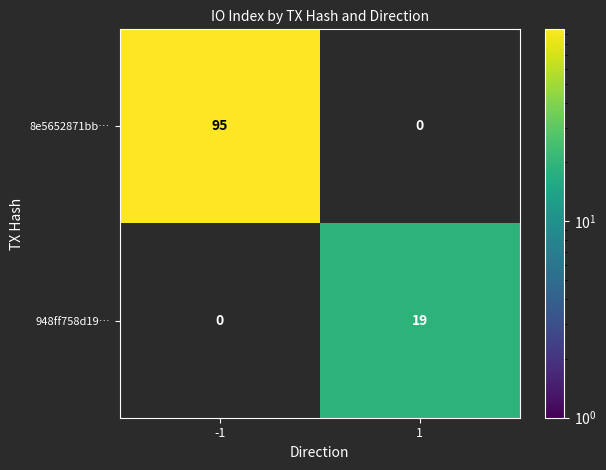

What is the sum of the 8e5652871bb… values at -1 and 1?

95